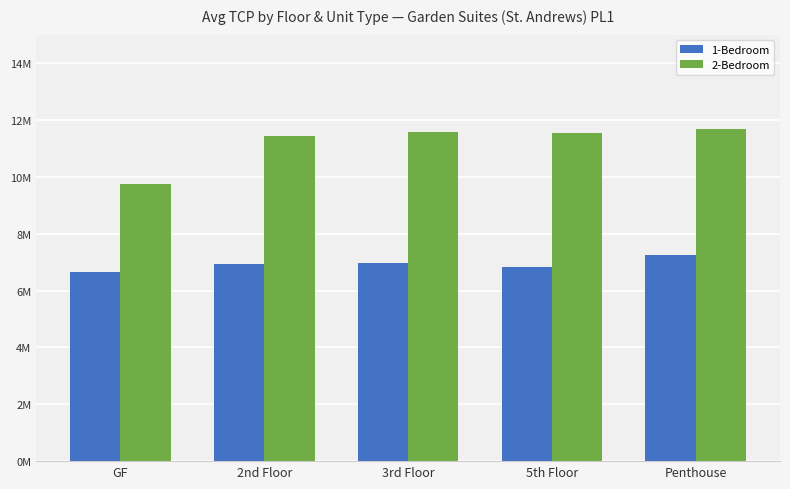

At GF, list the series in order from largest to smallest.

2-Bedroom, 1-Bedroom